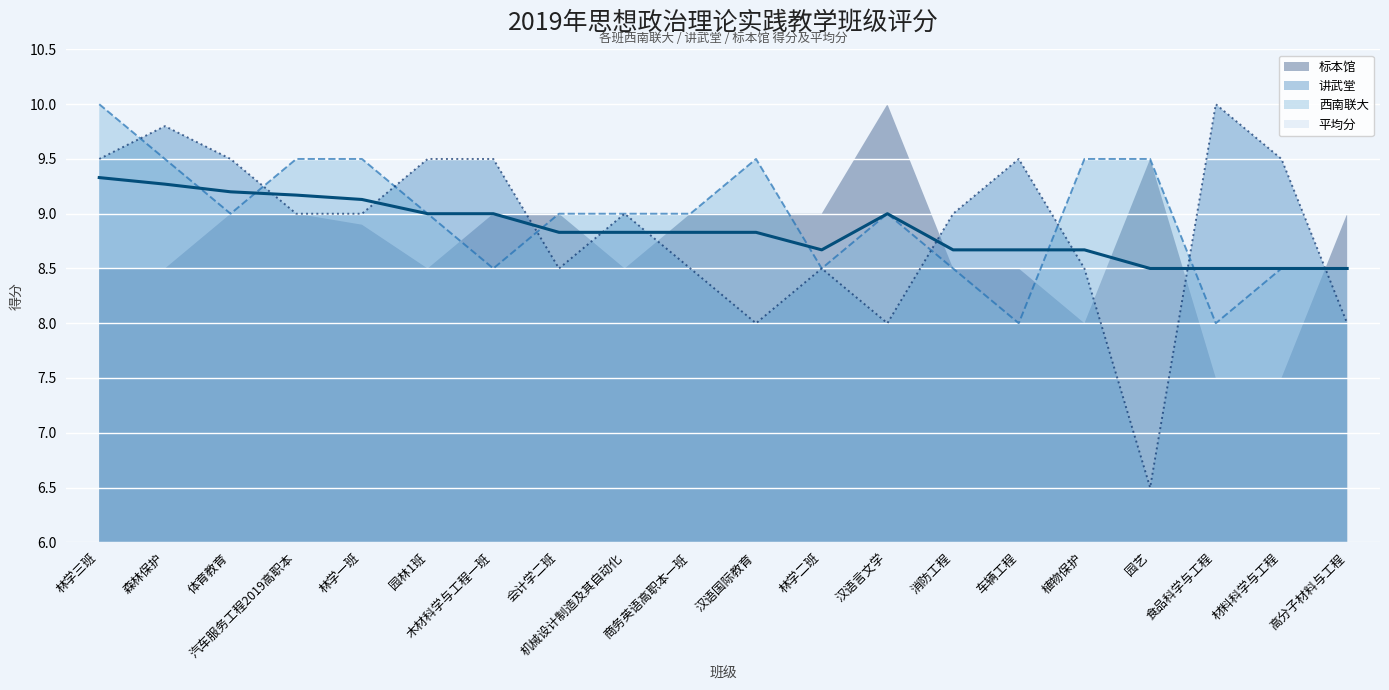

After their last crossing, which series has the higher values: 讲武堂 or 平均分?

平均分